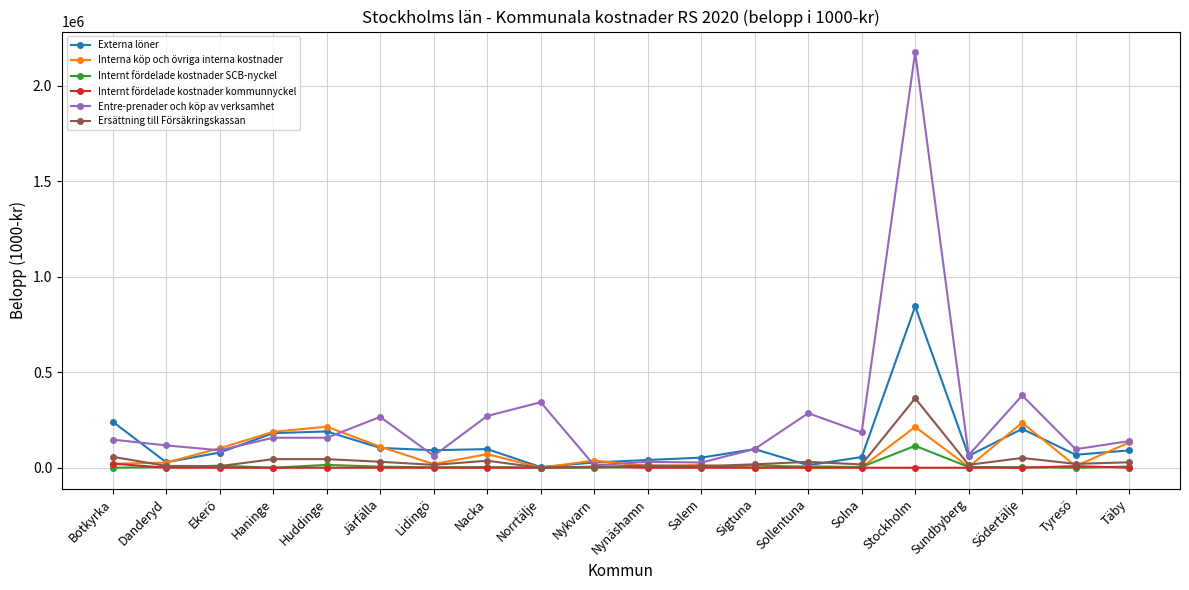

At which label does Externa löner first exceed 90900?

Botkyrka